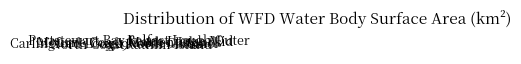

Does Mourne Coast account for over 50% of the chart?

No